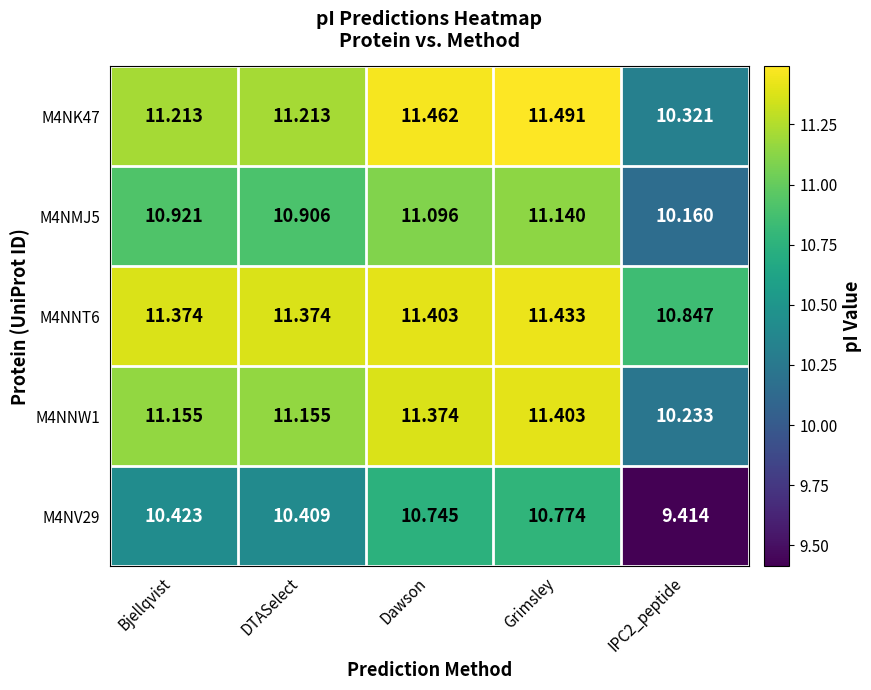

At which category is the sum across all series the highest?

Grimsley